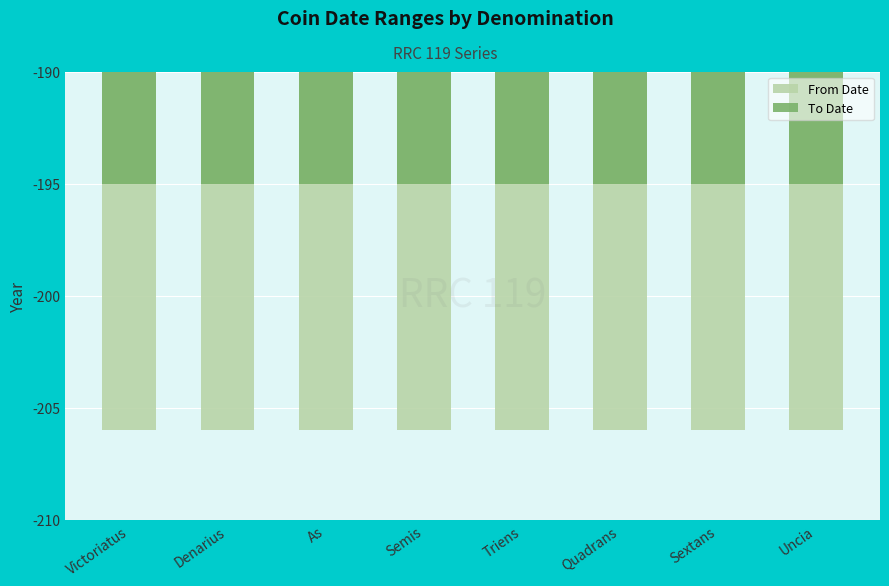

Are the bars horizontal?

No